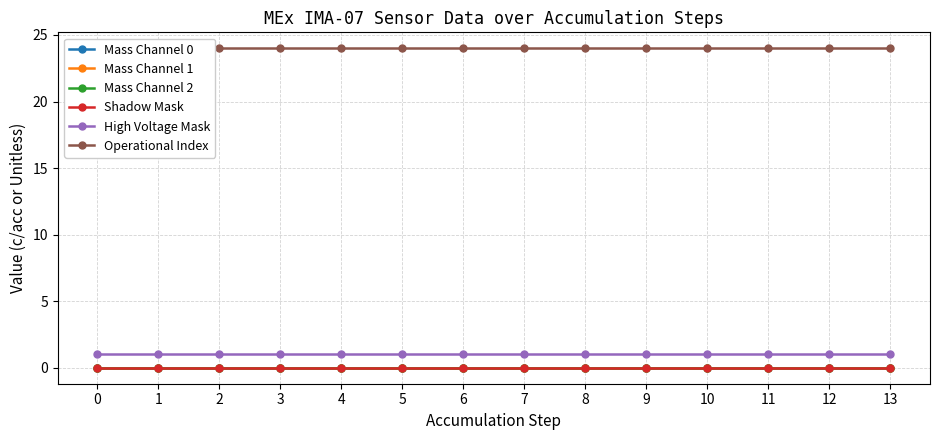

Rank the categories by Mass Channel 0 value from lowest to highest.

0, 1, 2, 3, 4, 5, 6, 7, 8, 9, 10, 11, 12, 13